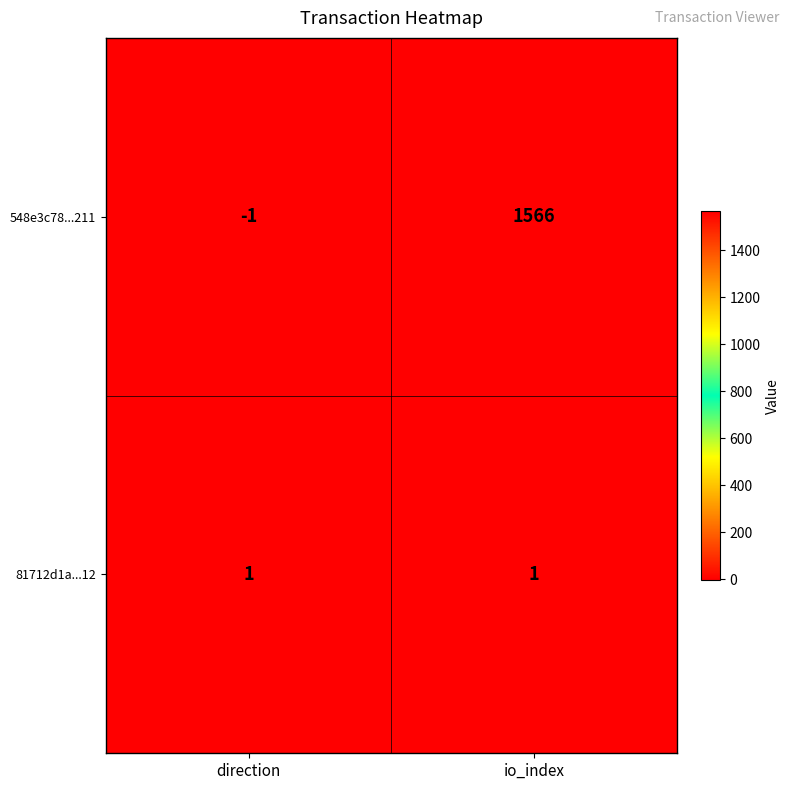

Between direction and io_index, which series saw the biggest shift?

548e3c78...211